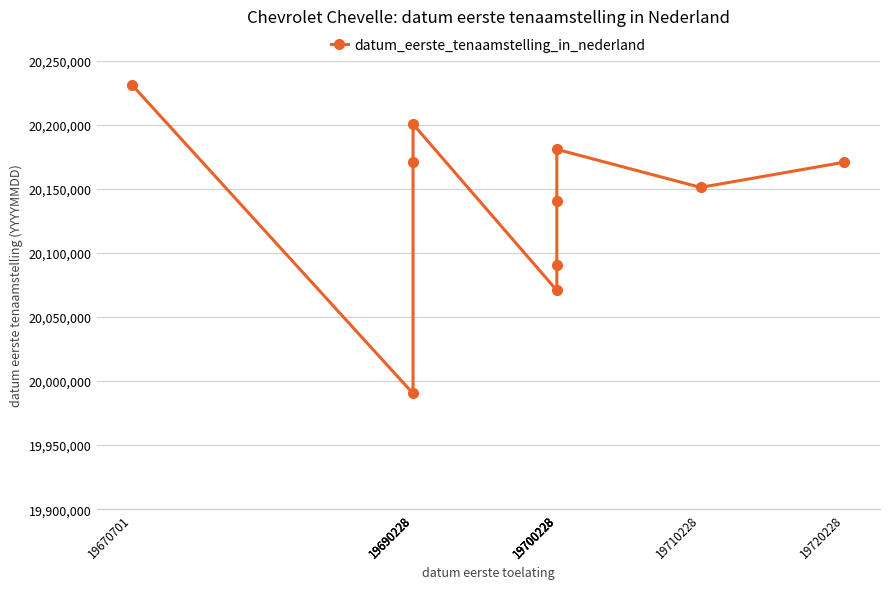

List the labels in order of value, largest first.

19670701, 19690228, 19700228, 19690228, 19720228, 19710228, 19700228, 19700228, 19700228, 19690228